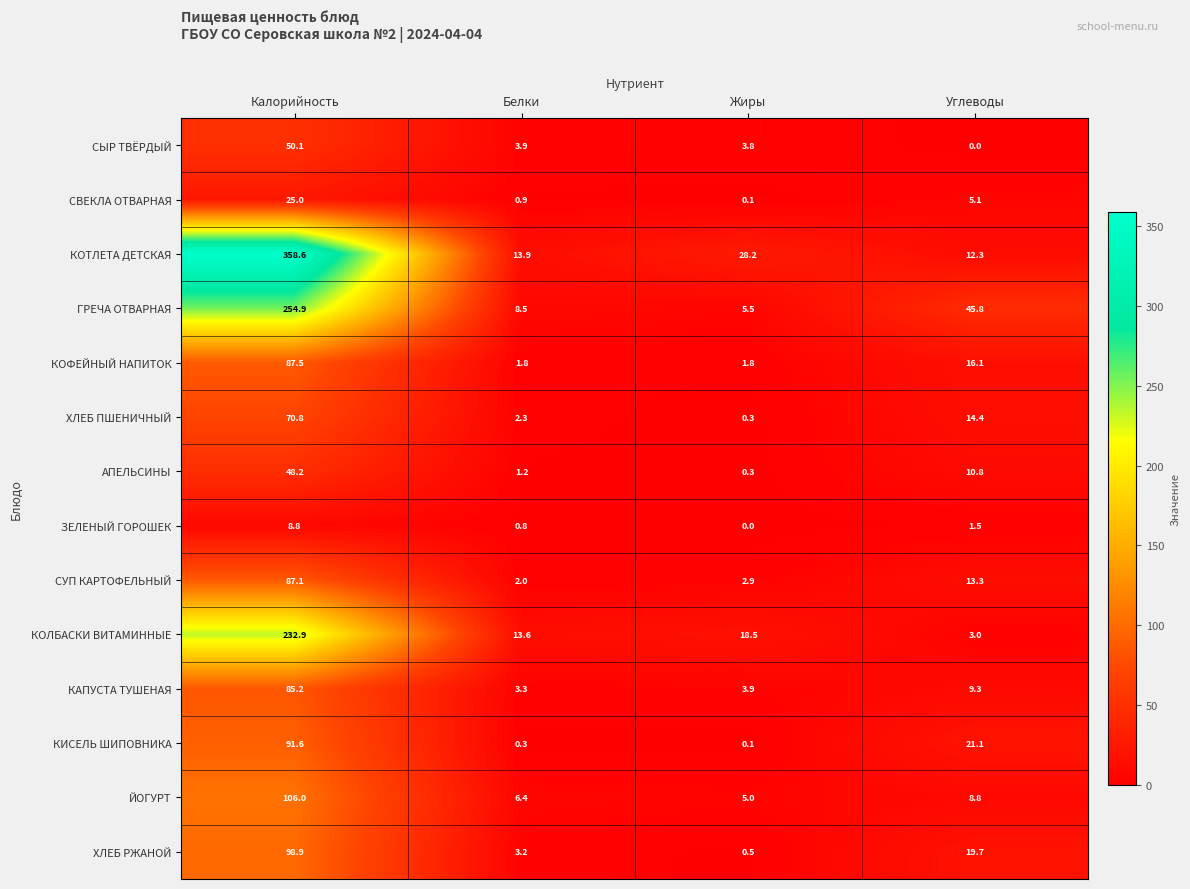

Where is КОТЛЕТА ДЕТСКАЯ nearest to the value 185?

Жиры